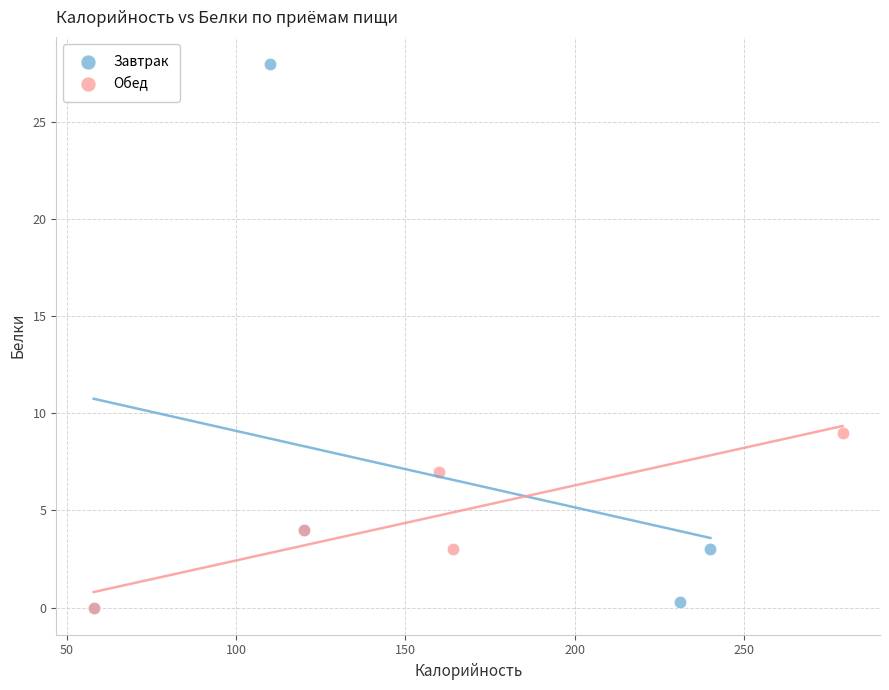

Which series contains the highest Y value?

Завтрак